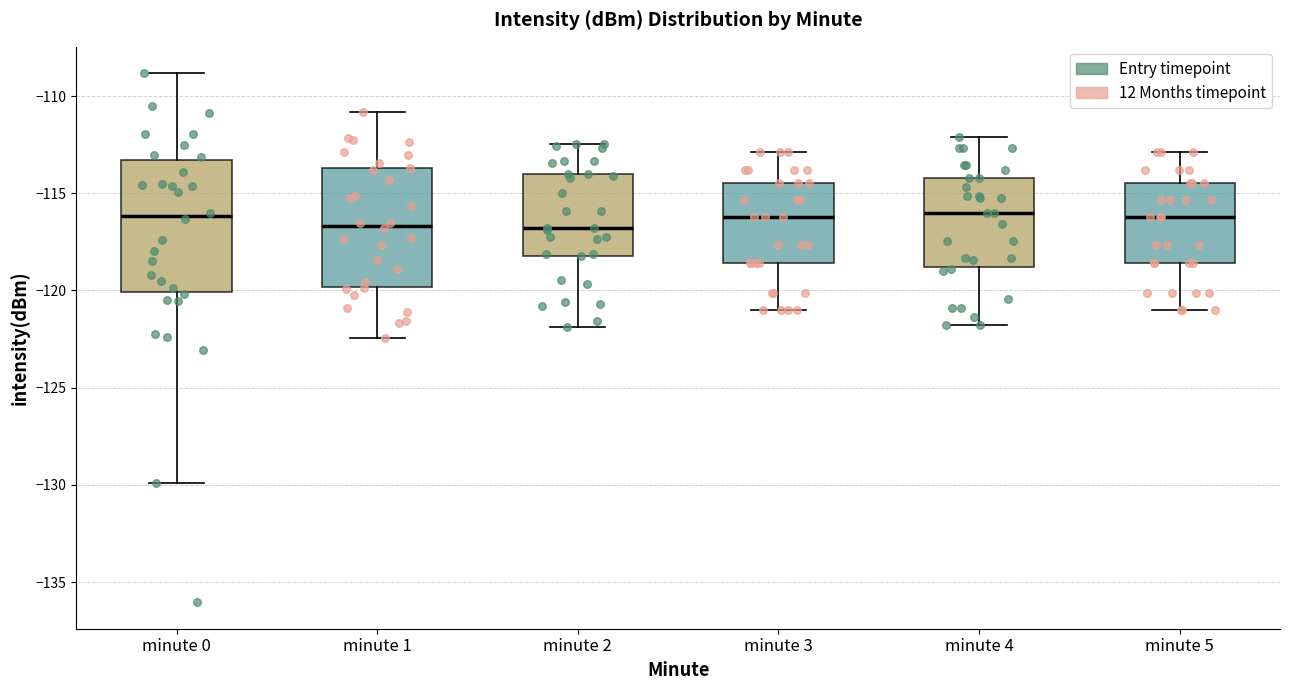

Reading left to right, read every box against the y-axis: the position of its median line, the range the box covers, and the ends of its whiskers. The values are not printed on the chart, so give them approximately, as read against the axis.

minute 0: median -116.0, box -120.0 to -113.5, whiskers -130.0 to -109.0
minute 1: median -116.5, box -120.0 to -113.5, whiskers -122.5 to -111.0
minute 2: median -117.0, box -118.0 to -114.0, whiskers -122.0 to -112.5
minute 3: median -116.0, box -118.5 to -114.5, whiskers -121.0 to -113.0
minute 4: median -116.0, box -119.0 to -114.0, whiskers -122.0 to -112.0
minute 5: median -116.0, box -118.5 to -114.5, whiskers -121.0 to -113.0